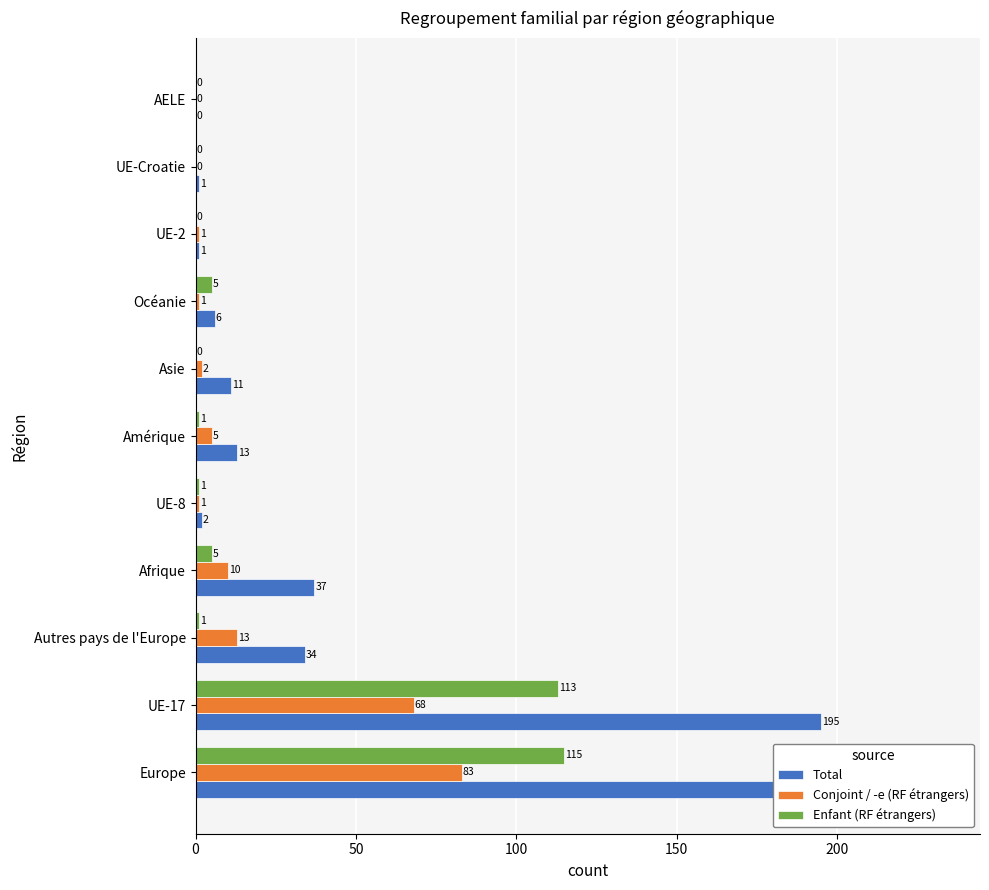

Reading left to right, transcribe all the data shown in this chart.

Total: 233	195	34	37	2	13	11	6	1	1	0
Conjoint / -e (RF étrangers): 83	68	13	10	1	5	2	1	1	0	0
Enfant (RF étrangers): 115	113	1	5	1	1	0	5	0	0	0